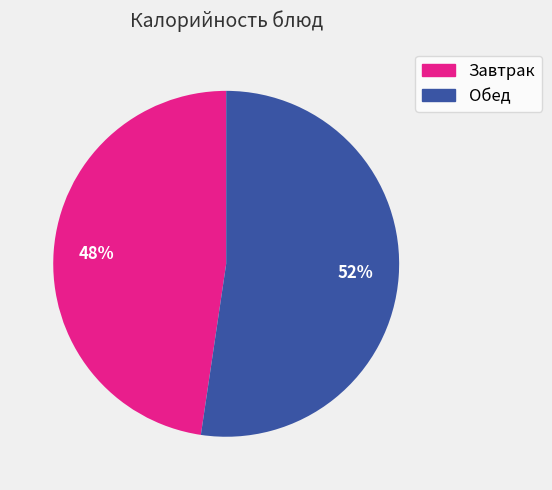

How many slices are in this pie chart?

2